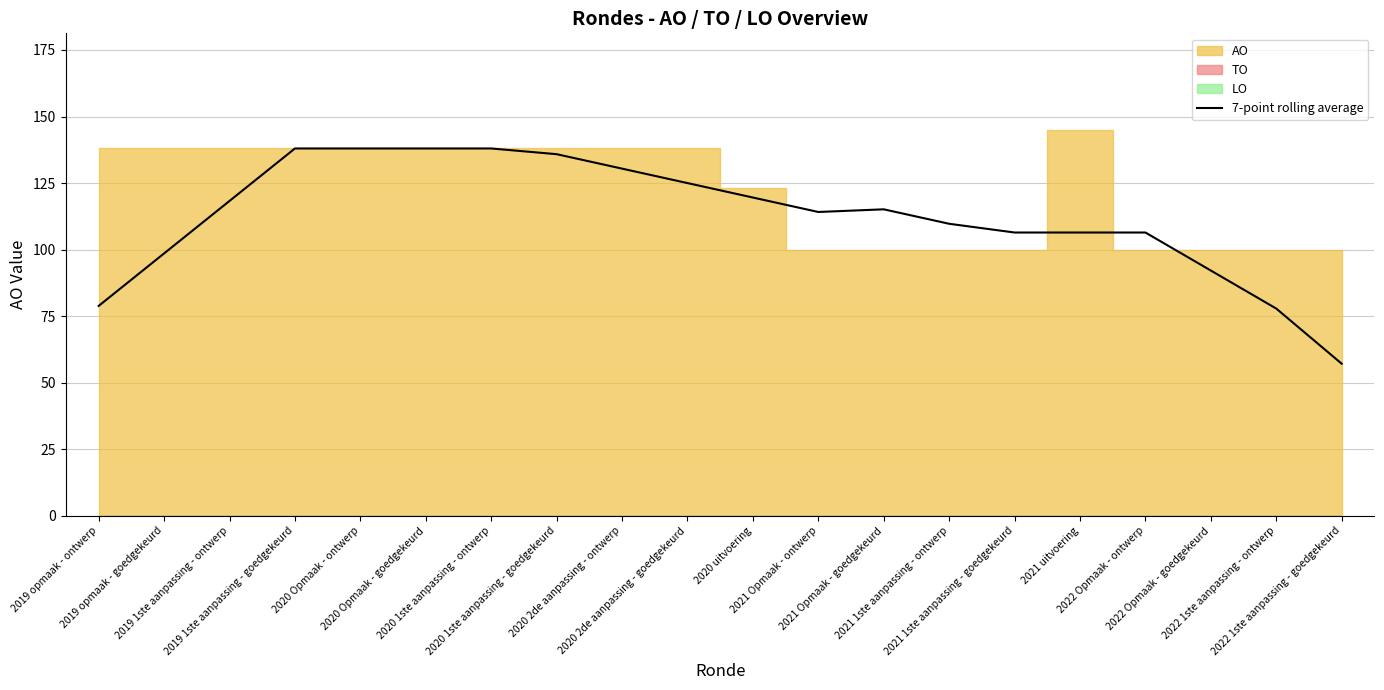

What is the minimum value shown in the chart?

57.1